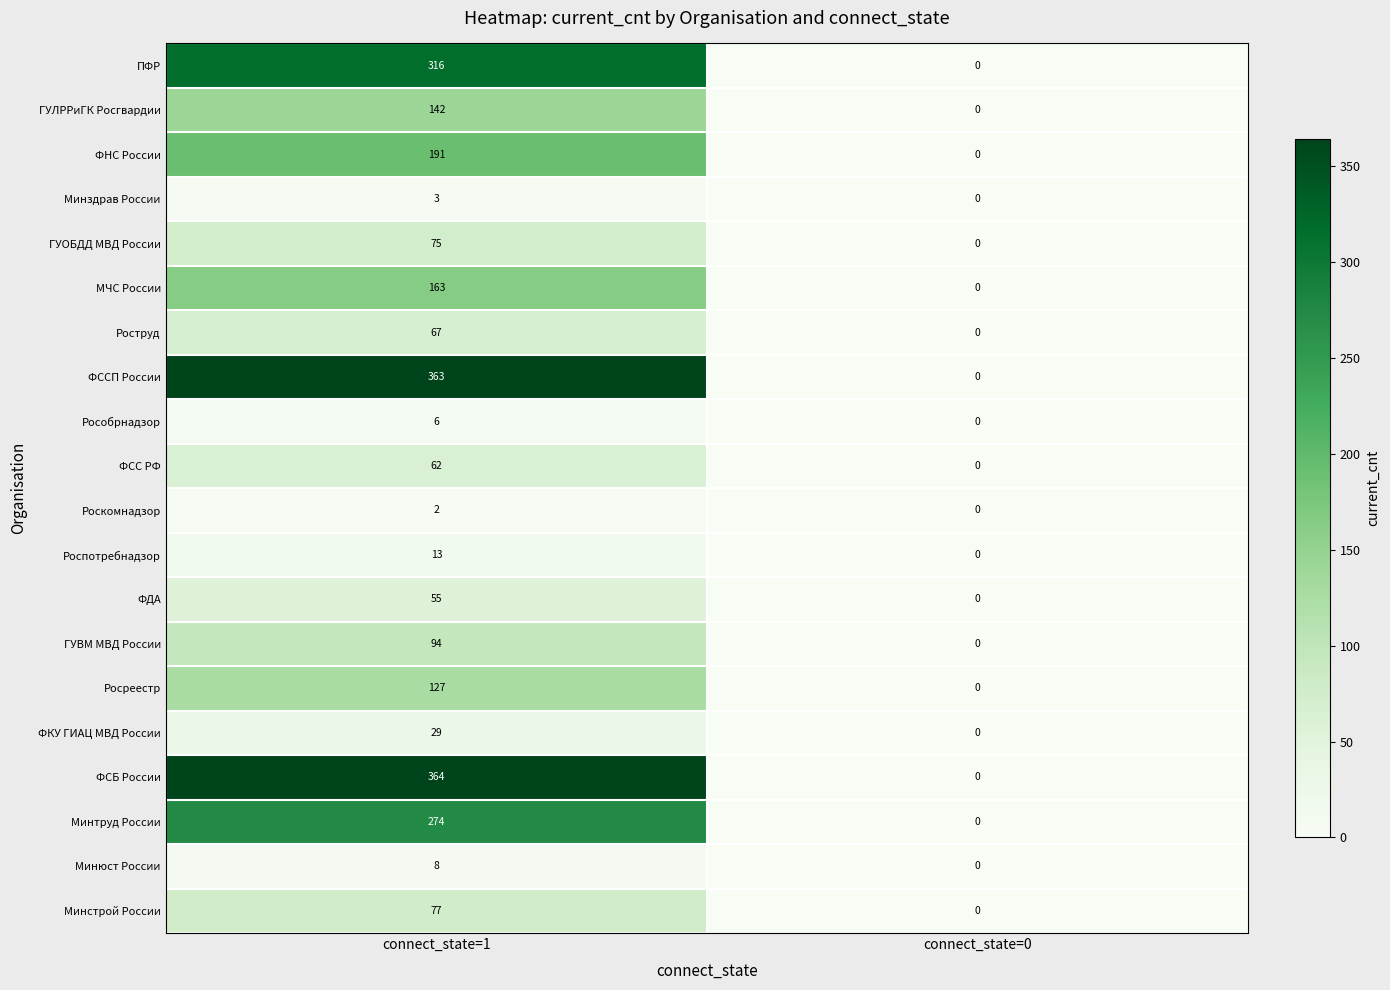

True or false: Минтруд России has a value of -104 at connect_state=0.

False